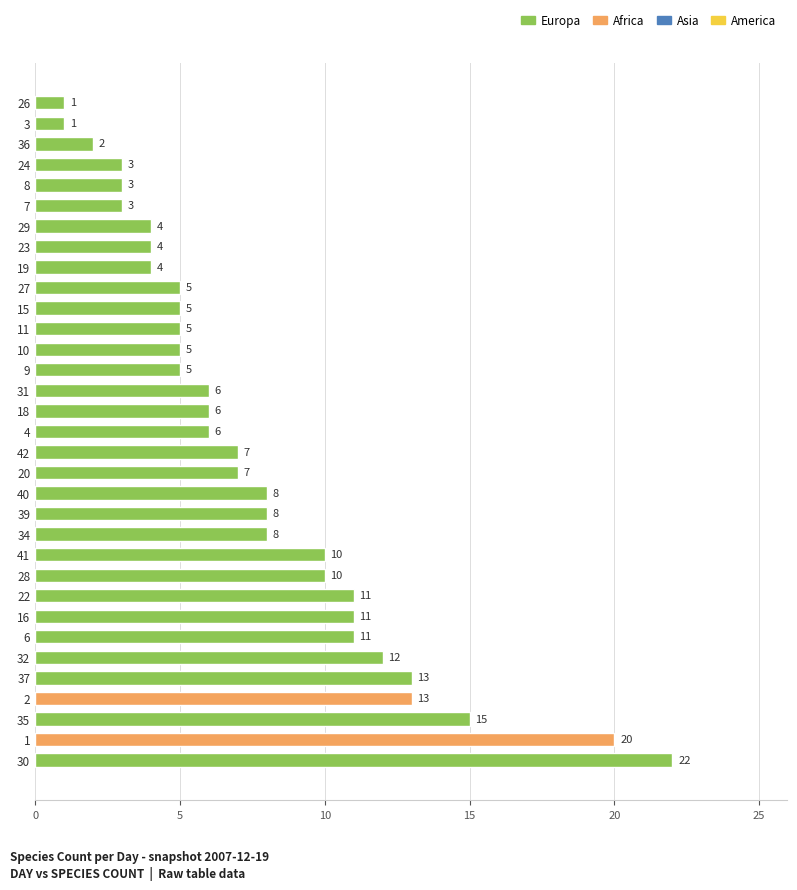

Which label corresponds to the largest value in the chart?

30